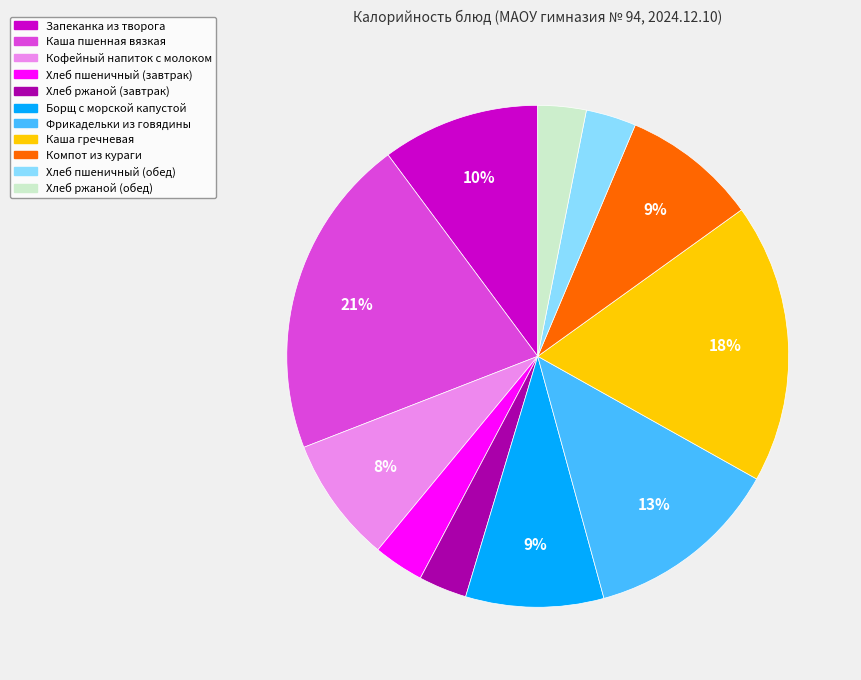

Approximately how many times larger is the value at Каша гречневая compared to Кофейный напиток с молоком?

2.2